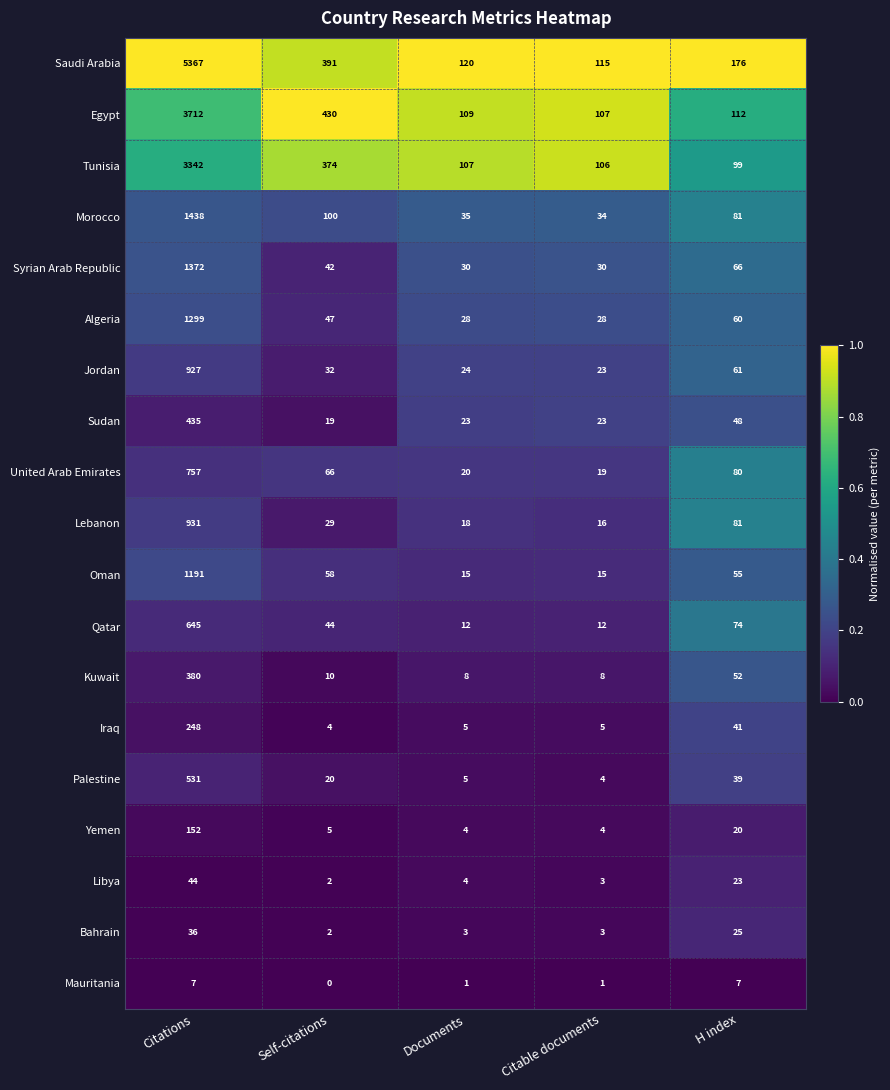

Between Documents and H index, which series saw the biggest shift?

Lebanon